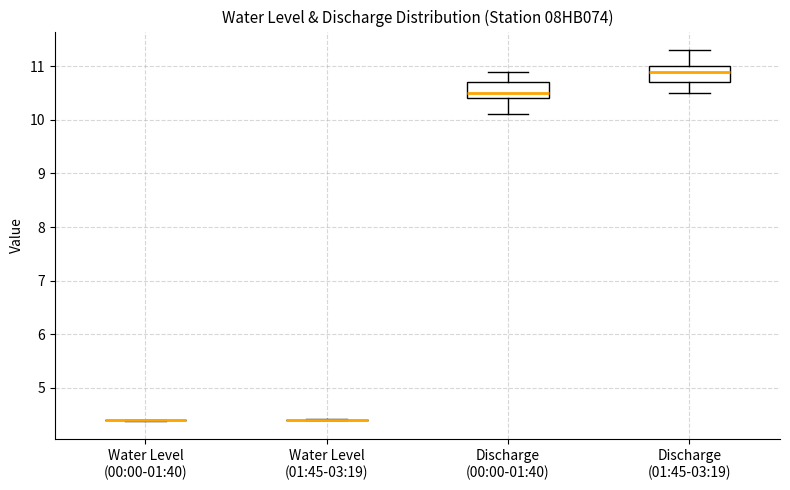

Reading left to right, read every box against the y-axis: the position of its median line, the range the box covers, and the ends of its whiskers. The values are not printed on the chart, so give them approximately, as read against the axis.

Water Level (00:00-01:40): box collapsed to a line at 4.4, whiskers 4.4 to 4.4
Water Level (01:45-03:19): box collapsed to a line at 4.4, whiskers 4.4 to 4.4
Discharge (00:00-01:40): median 10.5, box 10.4 to 10.7, whiskers 10.1 to 10.9
Discharge (01:45-03:19): median 10.9, box 10.7 to 11.0, whiskers 10.5 to 11.3